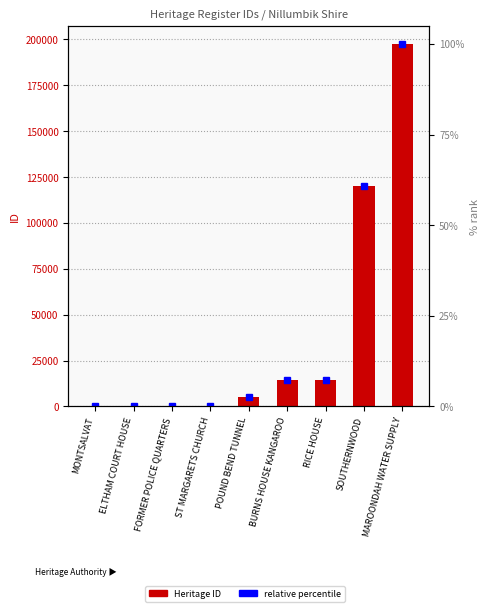

What is the label of the 2nd bar from the left?

ELTHAM COURT HOUSE